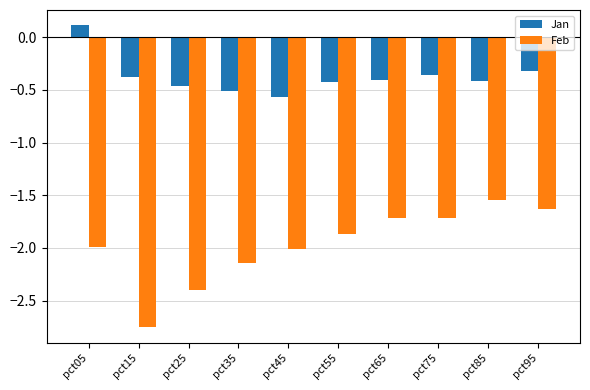

How many Jan values are between 0 and 1?

1